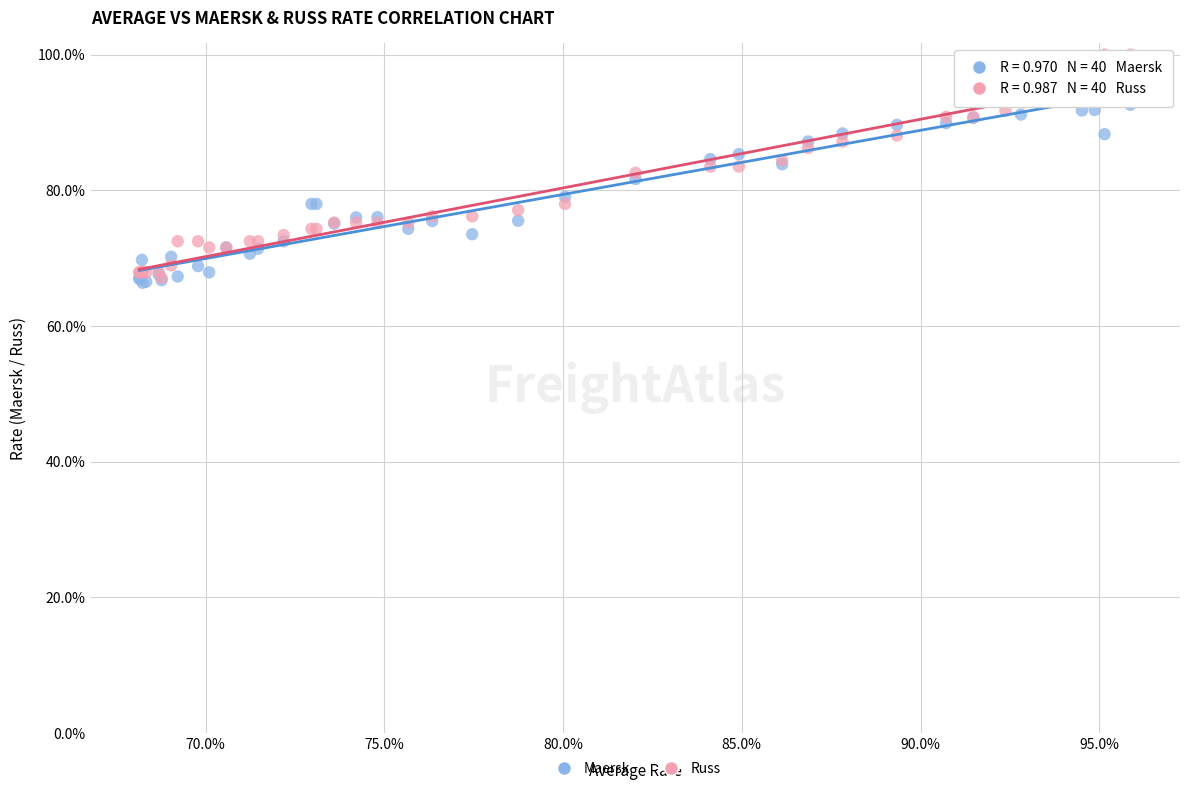

Which series has the widest spread of Y values?

Russ